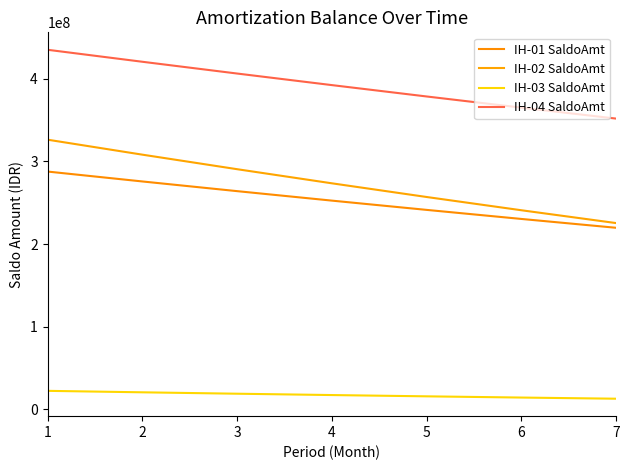

Rank the series at 1 from highest to lowest value.

IH-04 SaldoAmt, IH-02 SaldoAmt, IH-01 SaldoAmt, IH-03 SaldoAmt